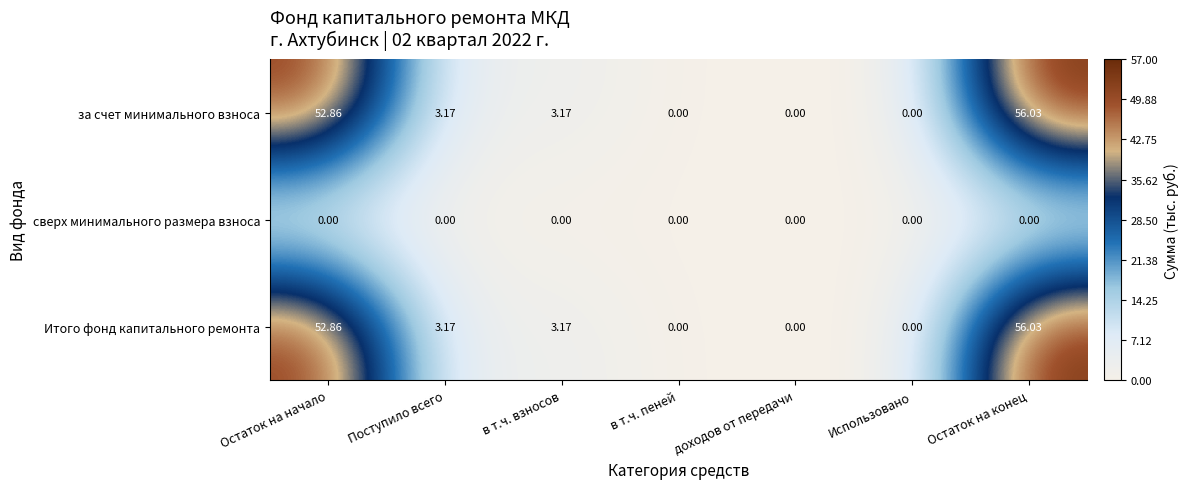

Which category has the highest value across all series?

Остаток на конец